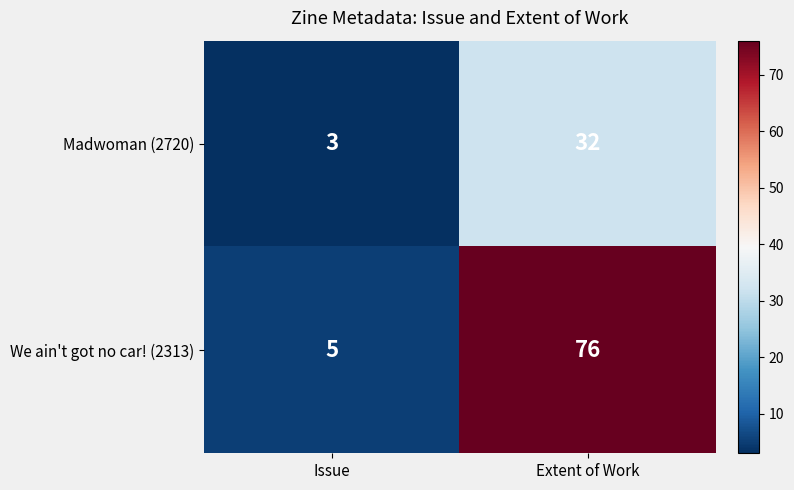

At how many categories does at least one series exceed 11?

1